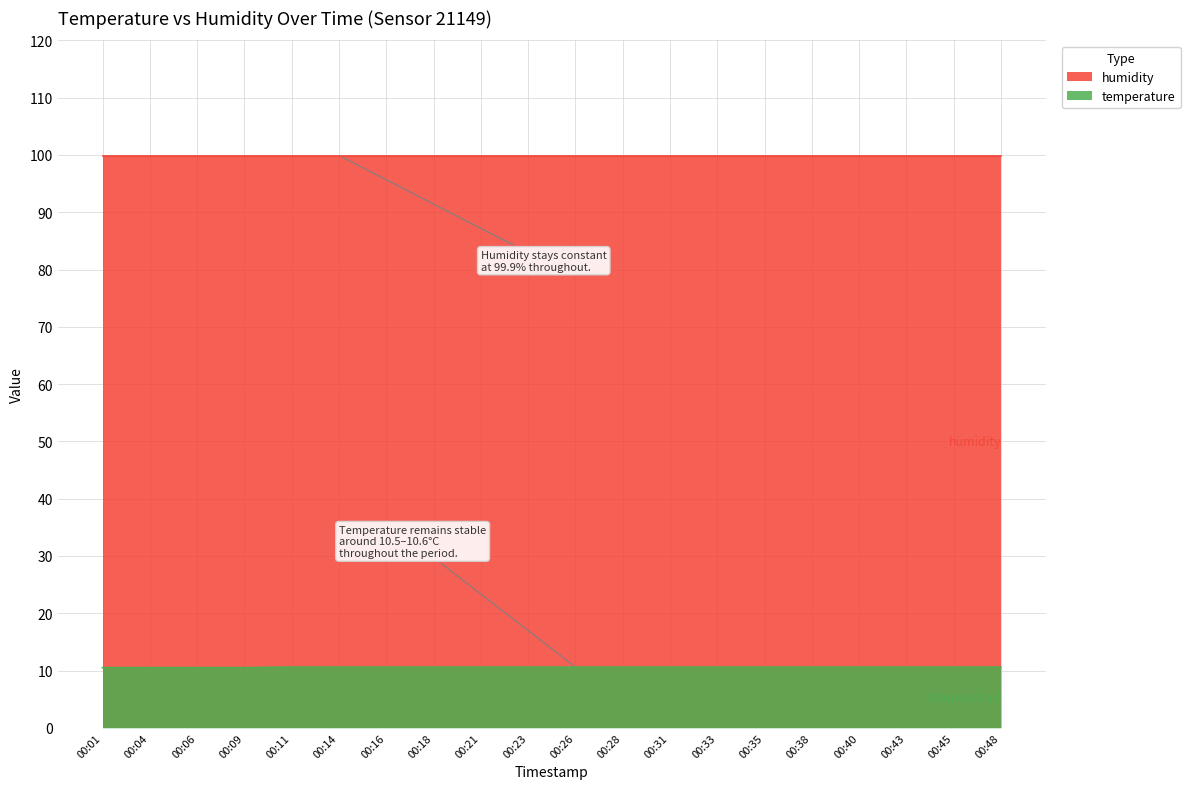

Rank the series at 00:26 from lowest to highest value.

temperature, humidity